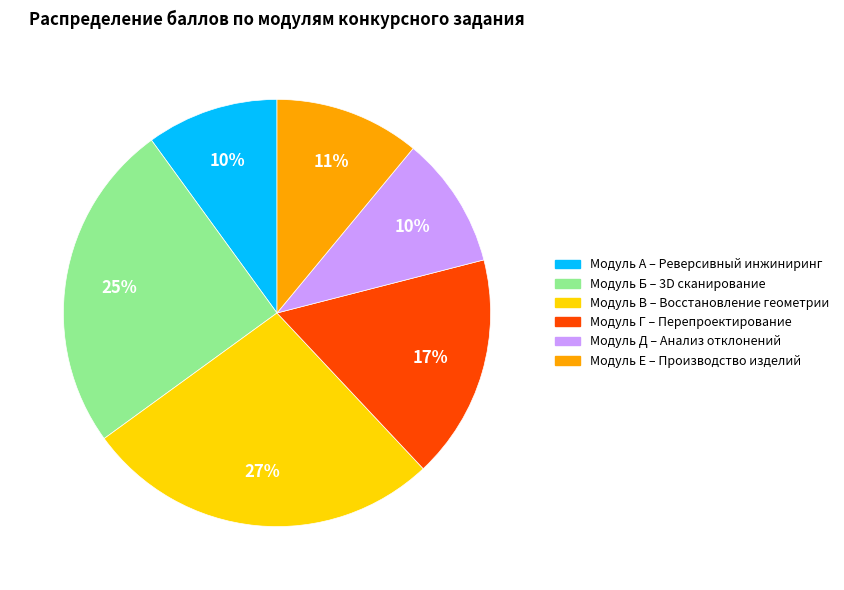

Which category has the biggest portion of the pie?

Модуль В – Восстановление геометрии